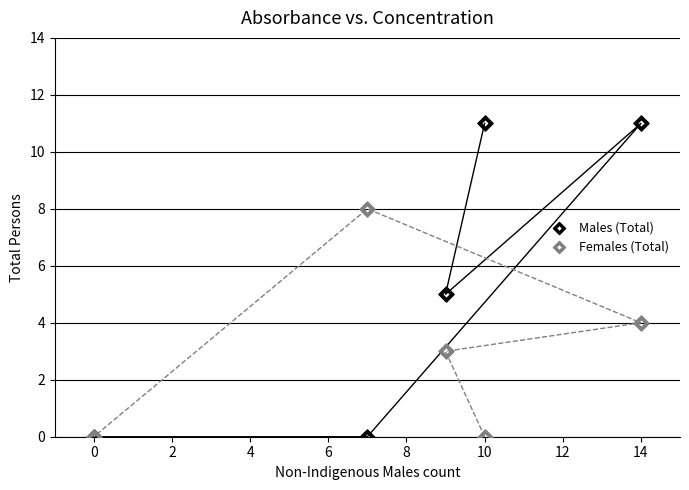

Which series contains the highest Y value?

Males (Total)